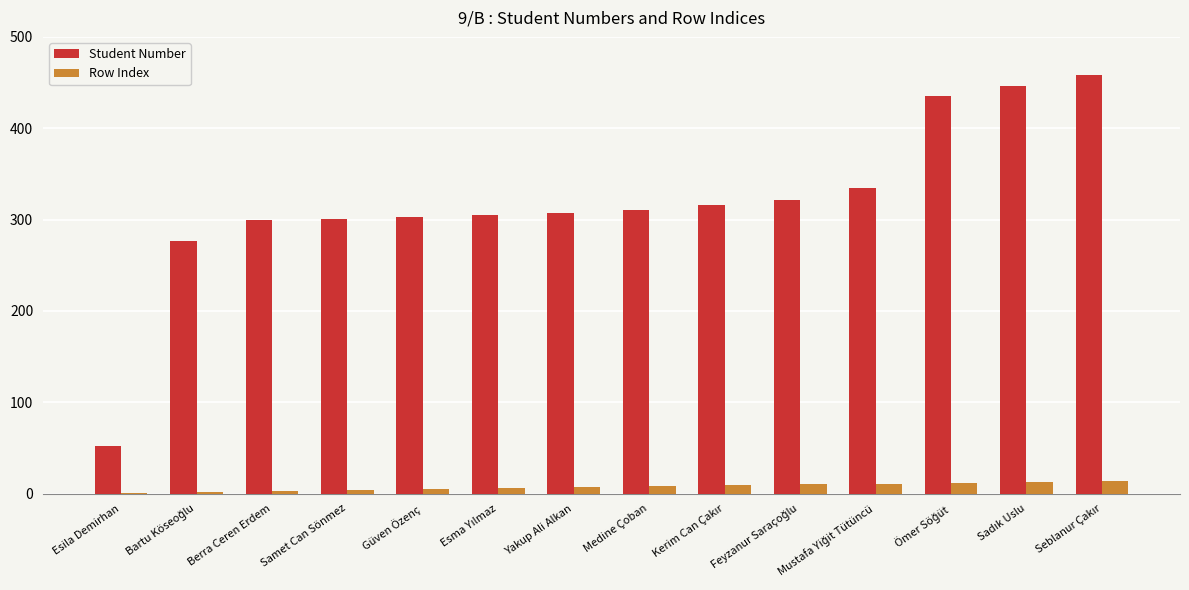

What is the maximum value shown in the chart?

458